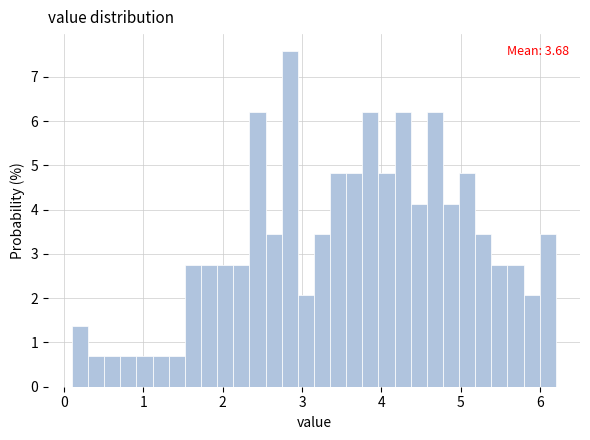

Read against the x-axis, roughly where is the centre of the tallest bar?

2.8